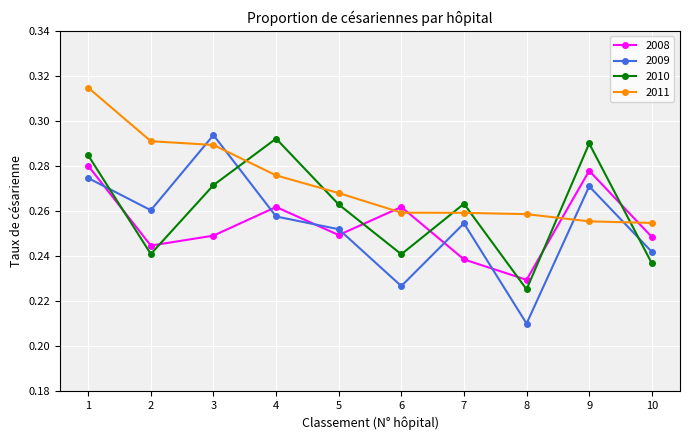

Does the chart display data point markers on the line(s)?

Yes